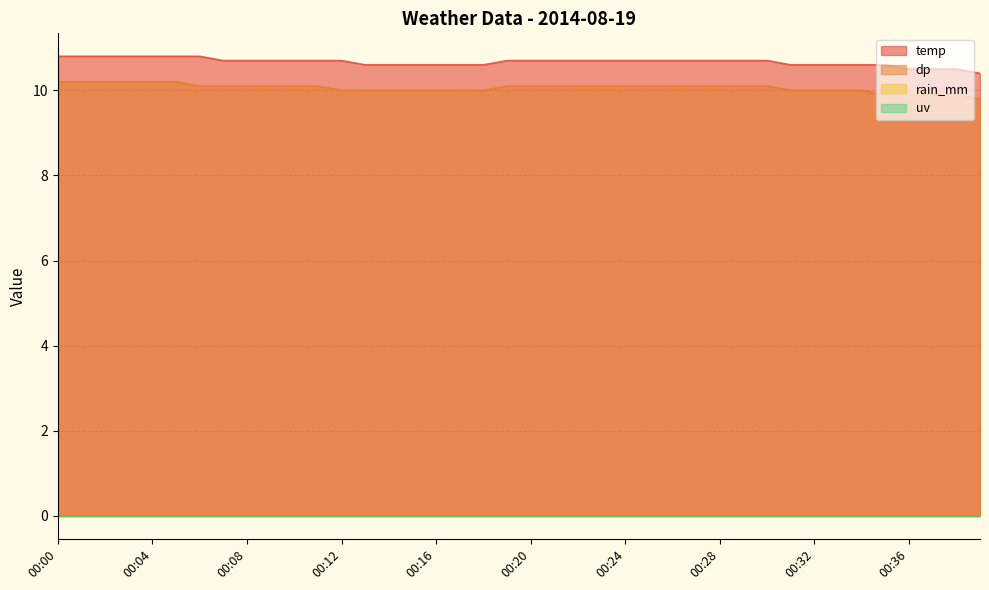

What is the difference between the maximum and minimum values in the dp series?

0.4